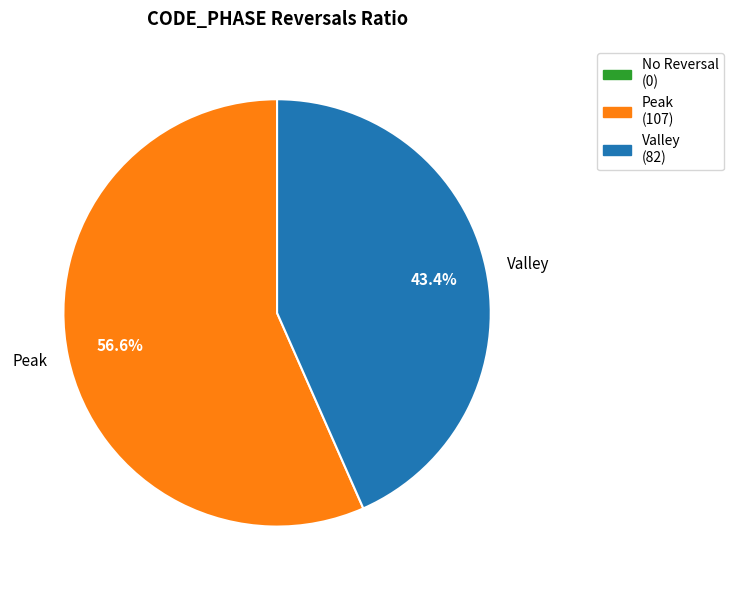

Count the number of slices in the pie.

2